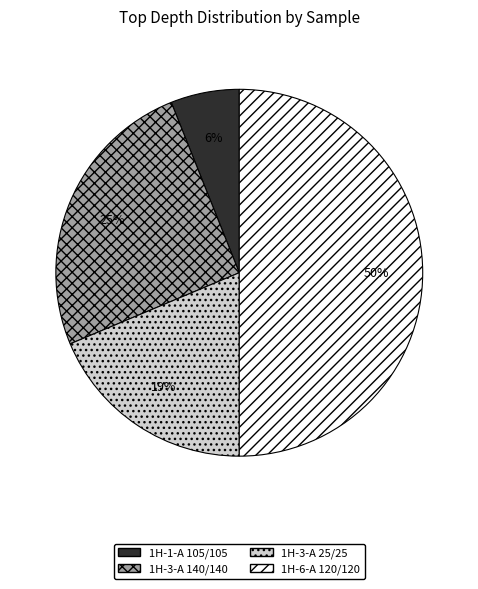

Is 1H-1-A 105/105 the majority of the pie?

No